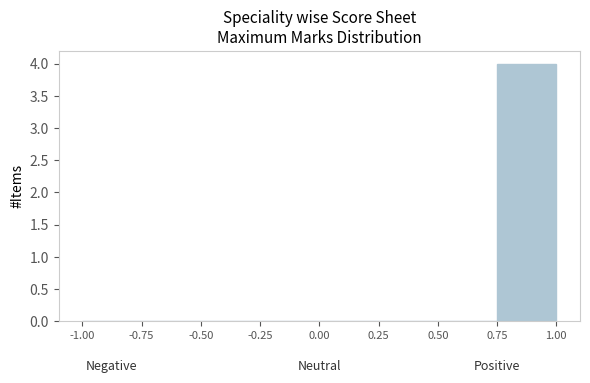

Reading left to right, transcribe this chart: for each bar, give the range it covers on the x-axis and its height. The values are not printed on the chart, so give them approximately, as read against the axis.

-1.00 to -0.75: 0
-0.75 to -0.50: 0
-0.50 to -0.25: 0
-0.25 to 0.00: 0
0.00 to 0.25: 0
0.25 to 0.50: 0
0.50 to 0.75: 0
0.75 to 1.00: 4